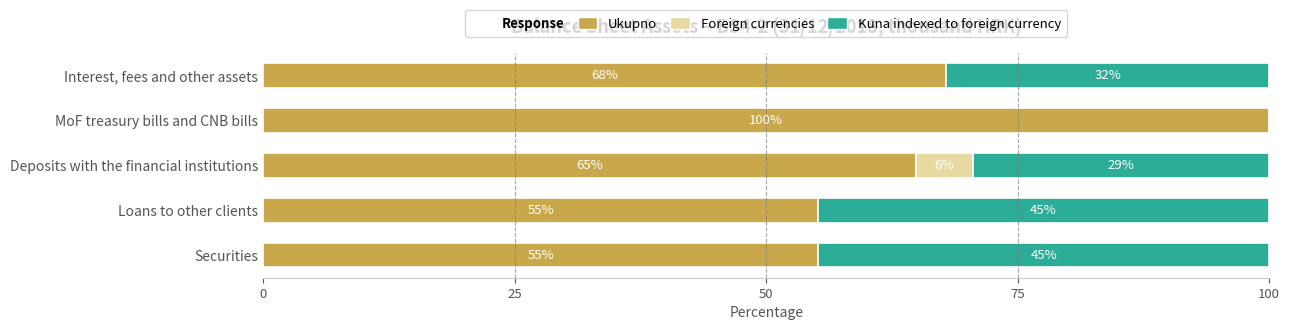

What is the total value across all series at Deposits with the financial institutions?

100.0